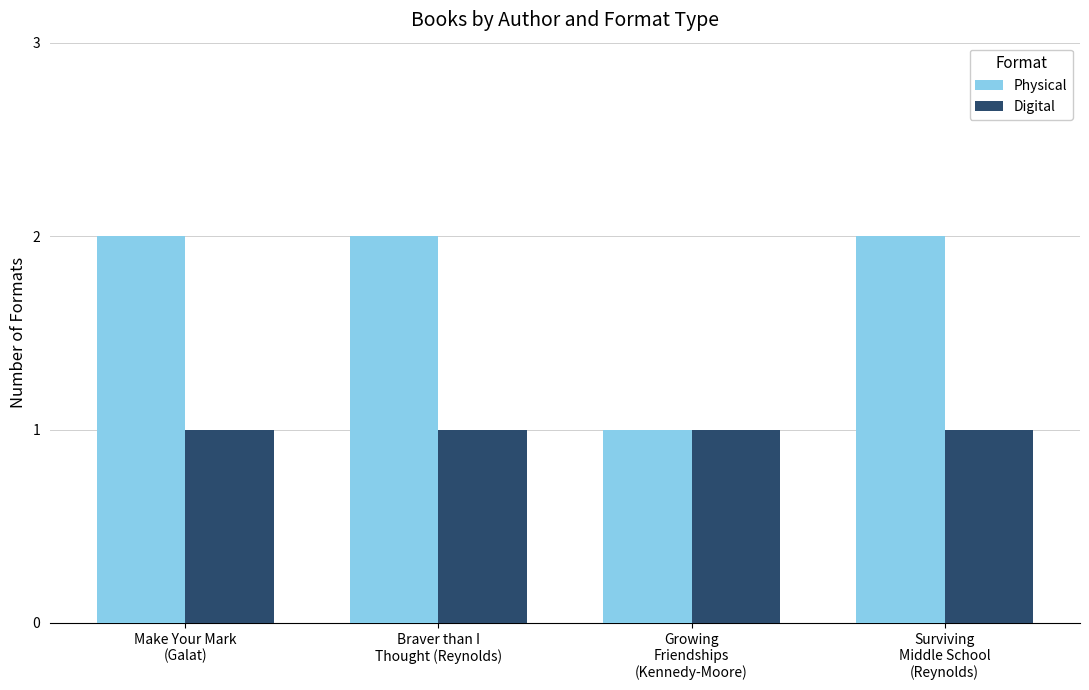

What is the sum of all Physical values?

7